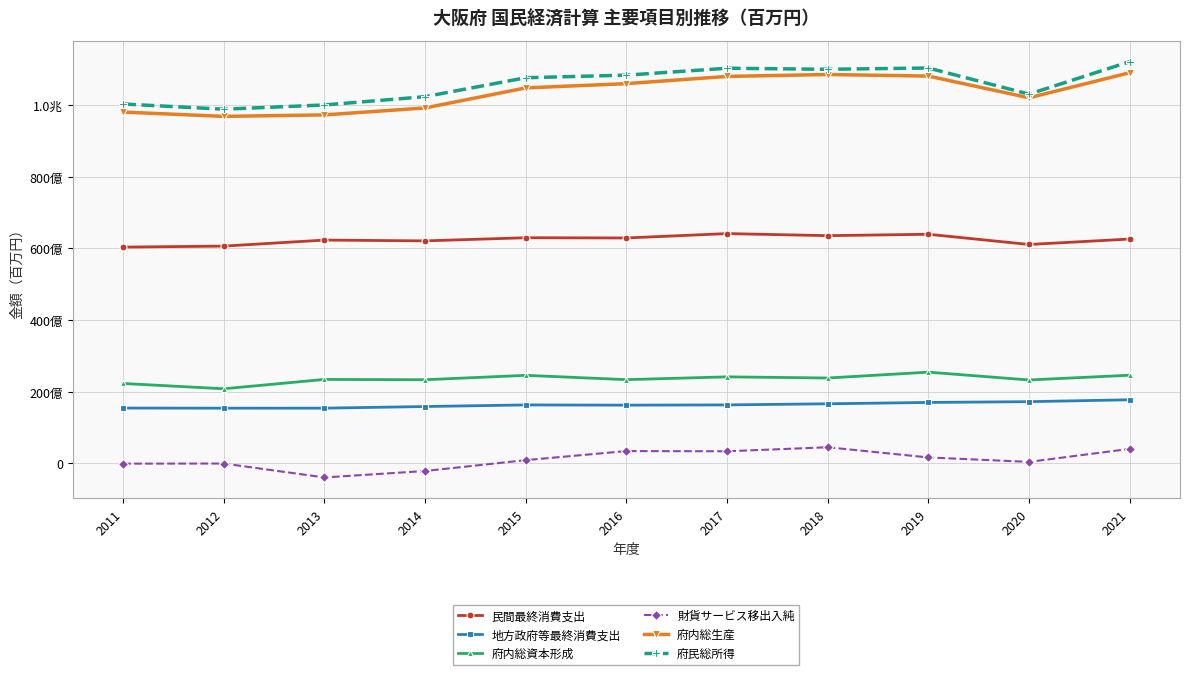

True or false: 民間最終消費支出 has more than 2 interior local peaks.

True